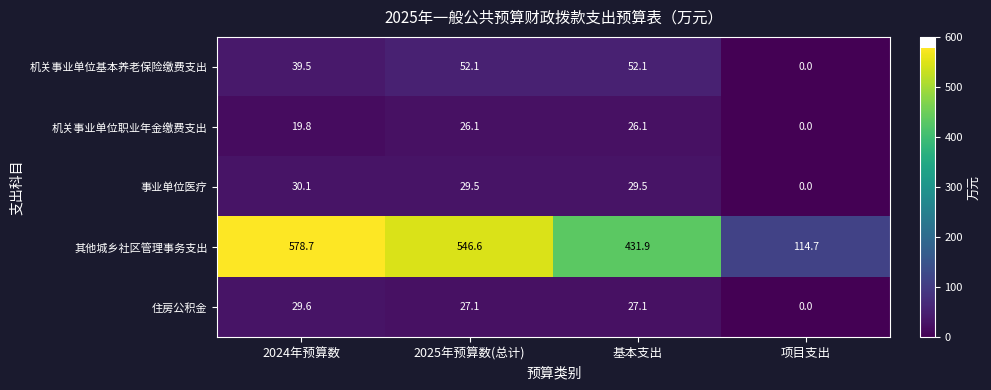

Which series has the widest spread of values?

其他城乡社区管理事务支出